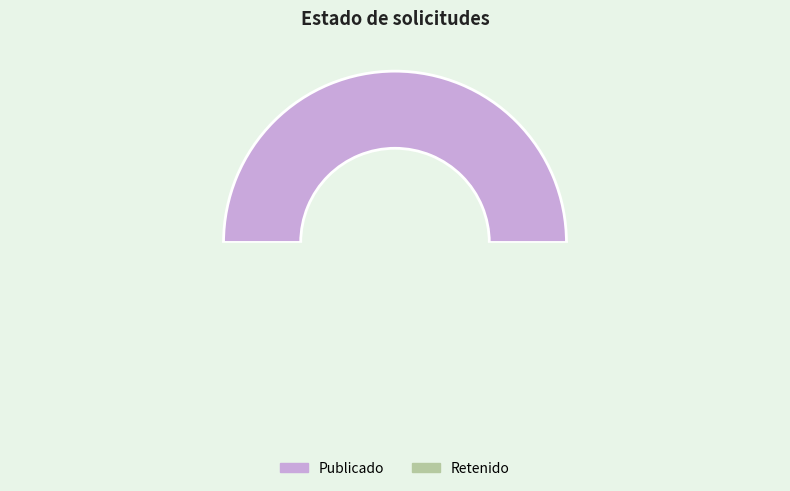

Does any single category account for the majority?

Yes